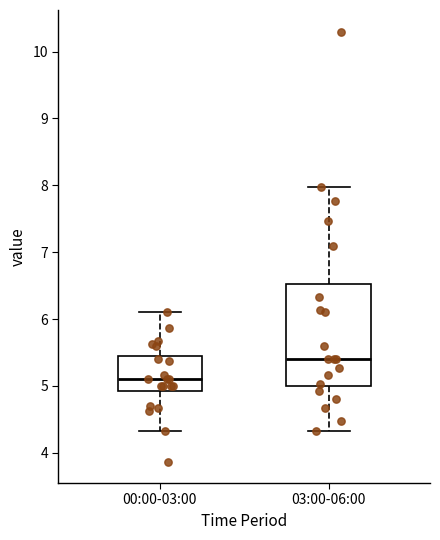

Which box's median line is the lowest?

00:00-03:00